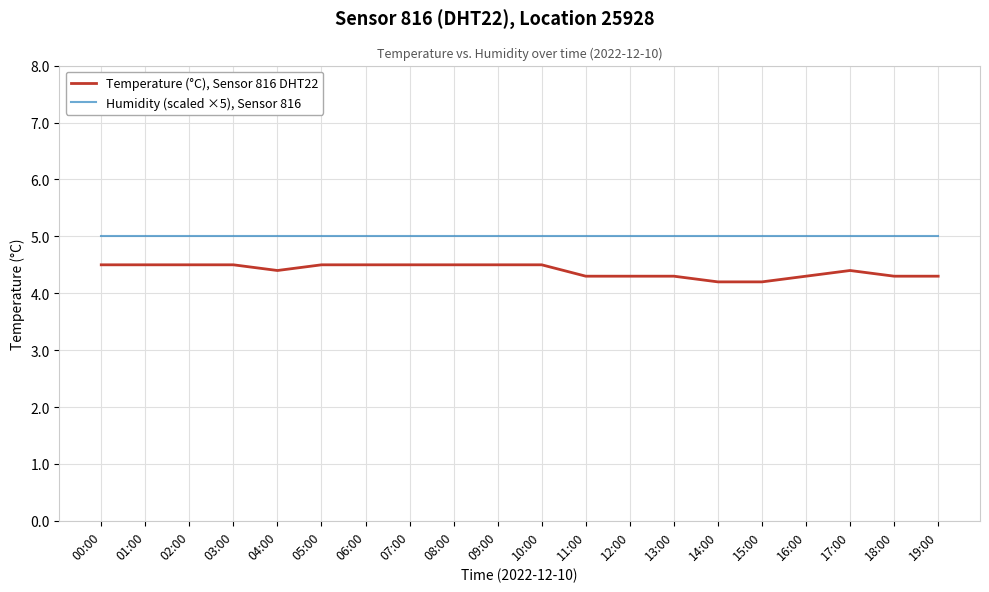

The Humidity (scaled ×5), Sensor 816 series shows 6.6 at 12:00. True or false?

False